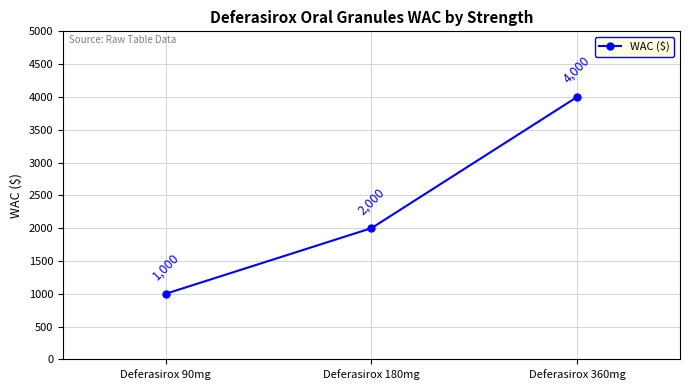

Rank the categories by value from highest to lowest.

Deferasirox 360mg, Deferasirox 180mg, Deferasirox 90mg